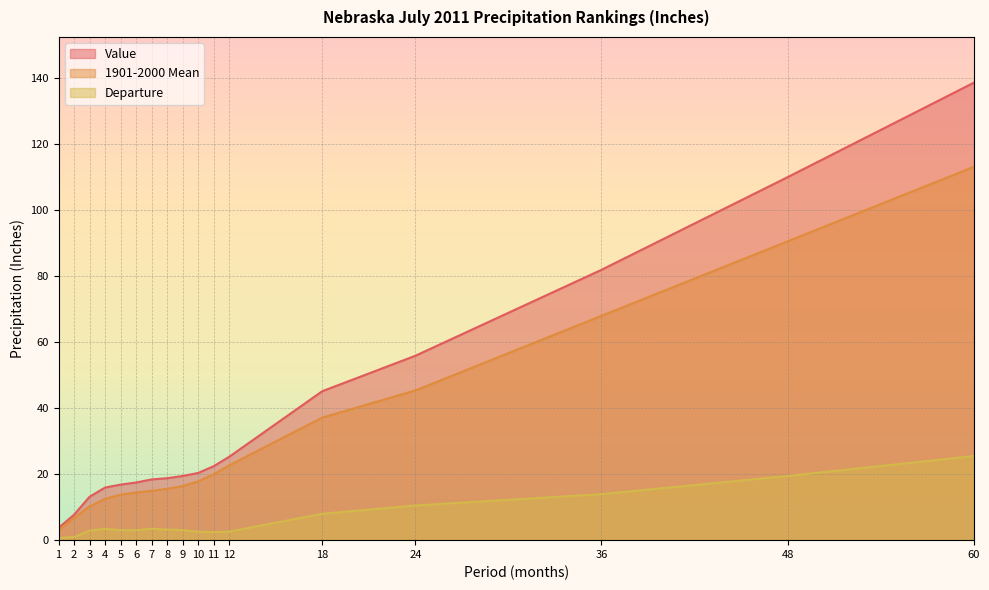

List the labels in order of Value value, smallest first.

1, 2, 3, 4, 5, 6, 7, 8, 9, 10, 11, 12, 18, 24, 36, 48, 60